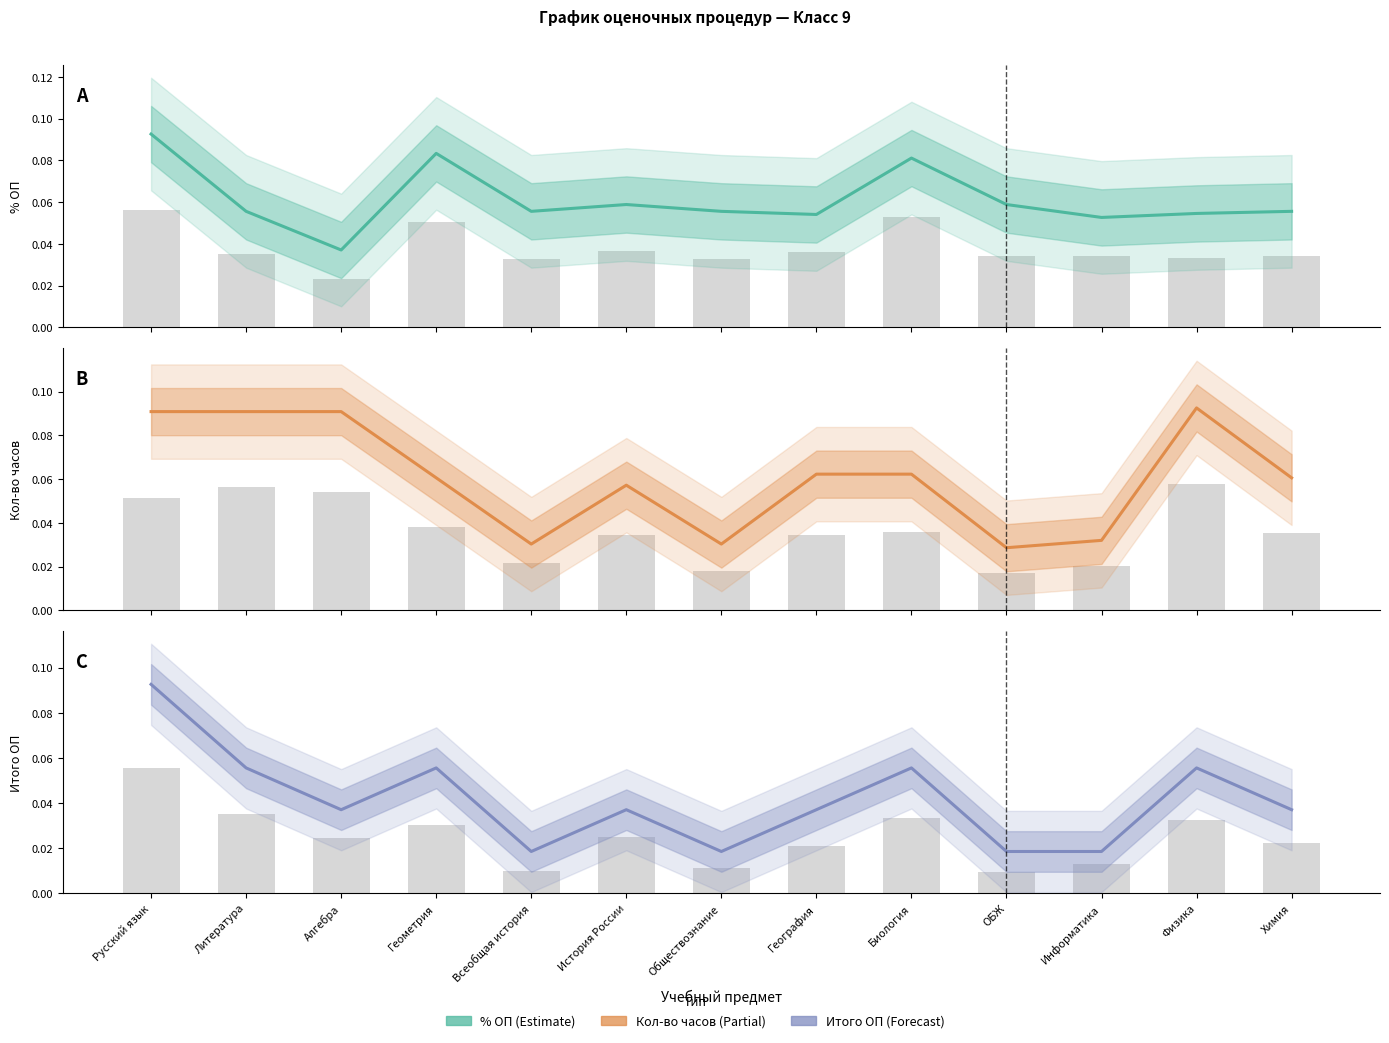

Count the % ОП values in the range 0 to 1.

13